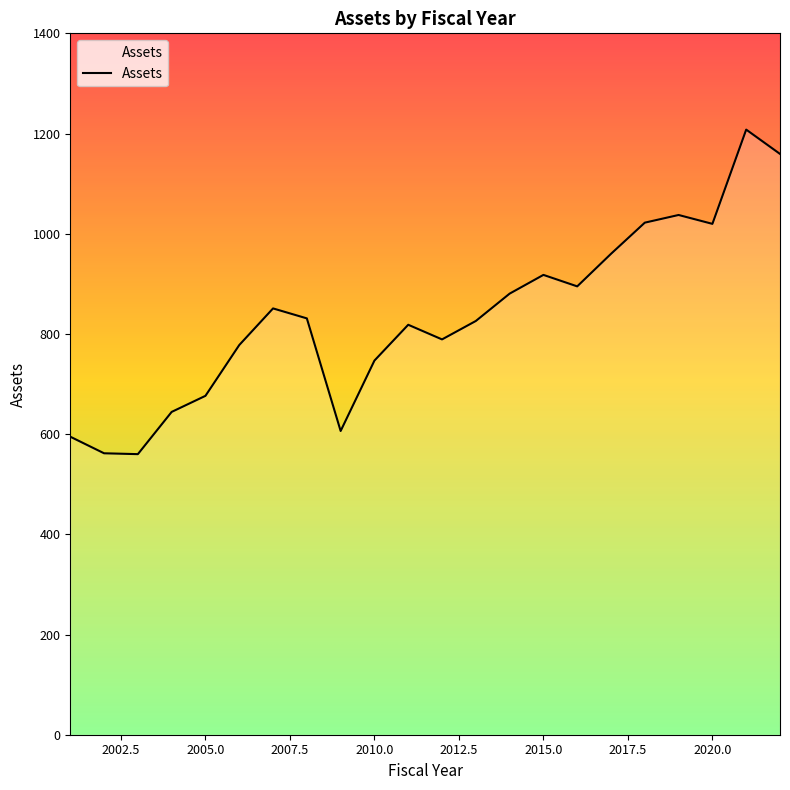

What is the greatest value displayed?

1207.8